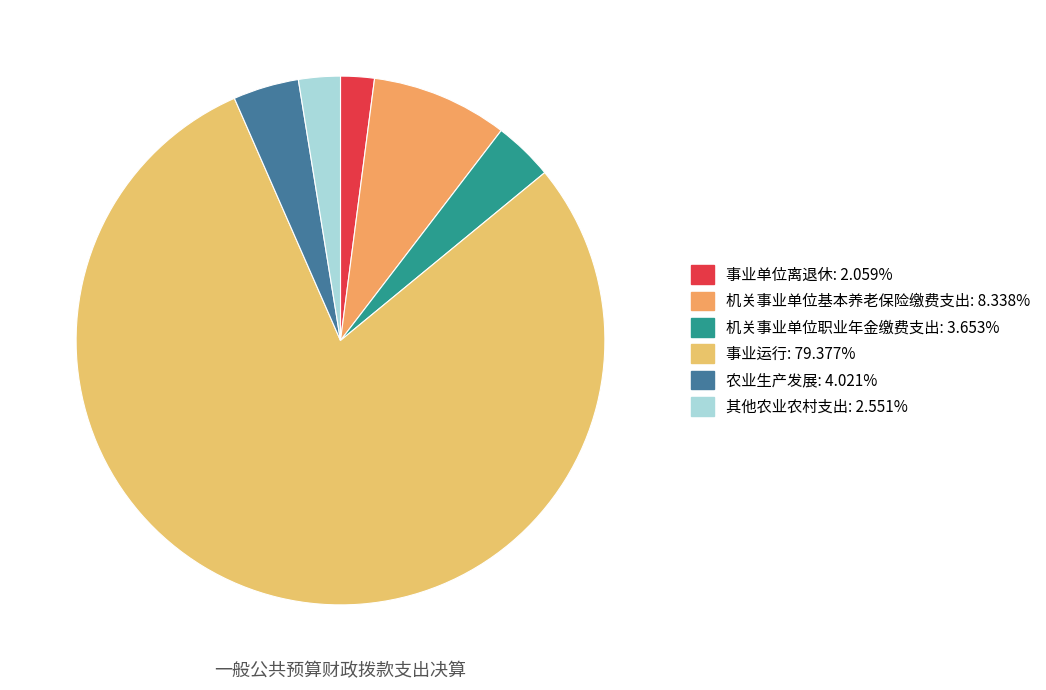

Is 机关事业单位基本养老保险缴费支出 the majority of the pie?

No